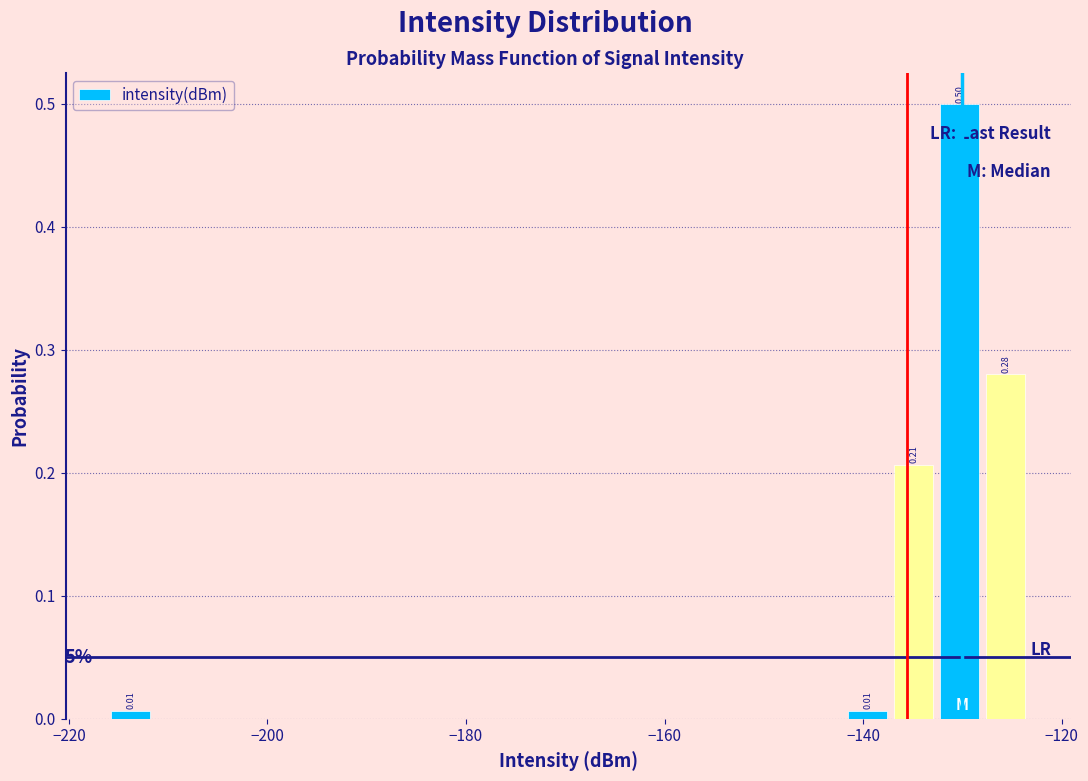

Read against the x-axis, roughly where is the centre of the tallest bar?

-130